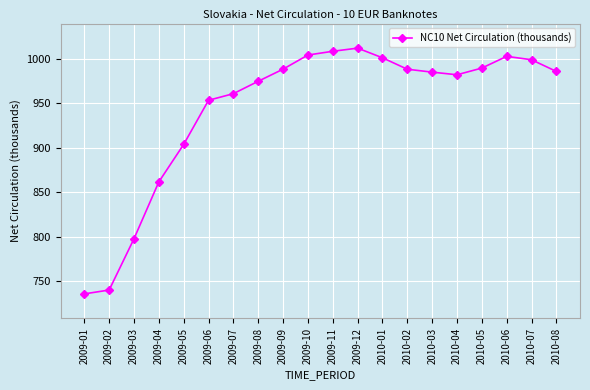

At which category does the chart reach its peak across all series?

2009-12